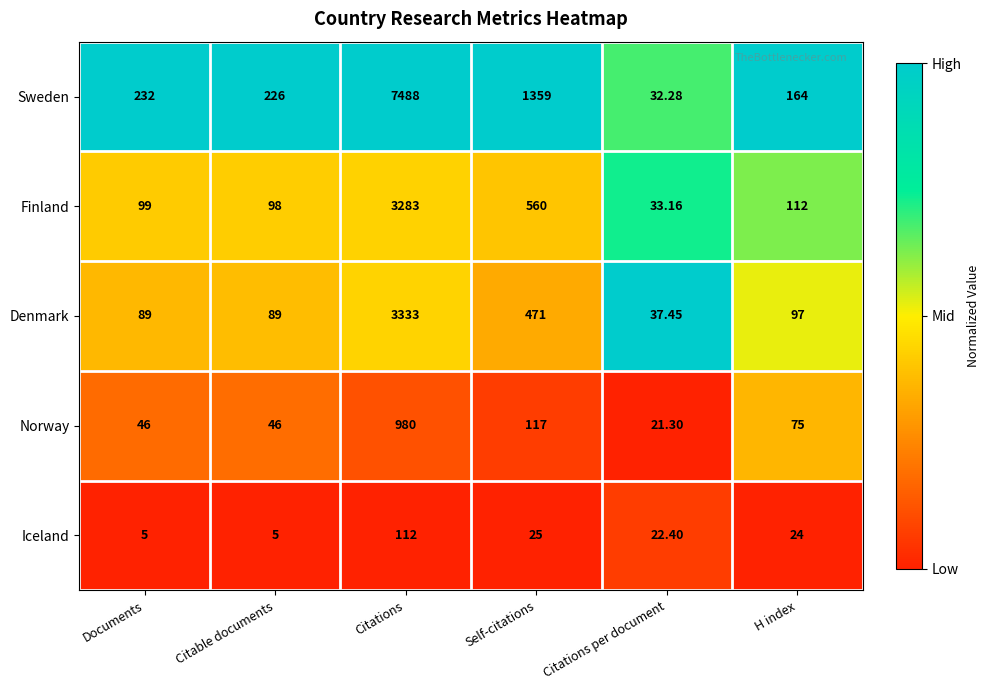

Rank the categories by Sweden value from lowest to highest.

Citations per document, H index, Citable documents, Documents, Self-citations, Citations